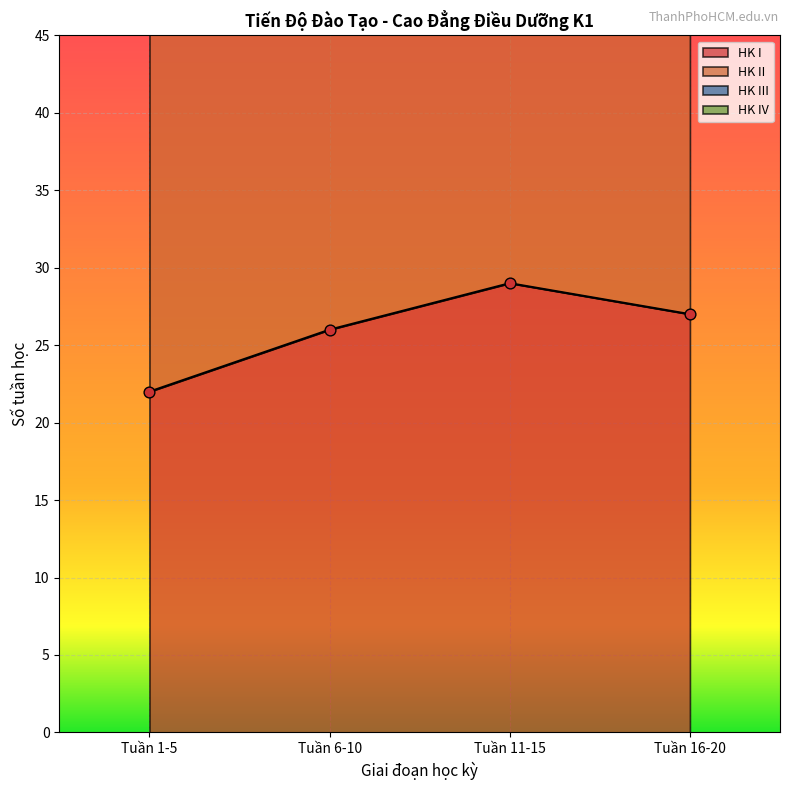

What is the total value across all series at Tuần 16-20?

255